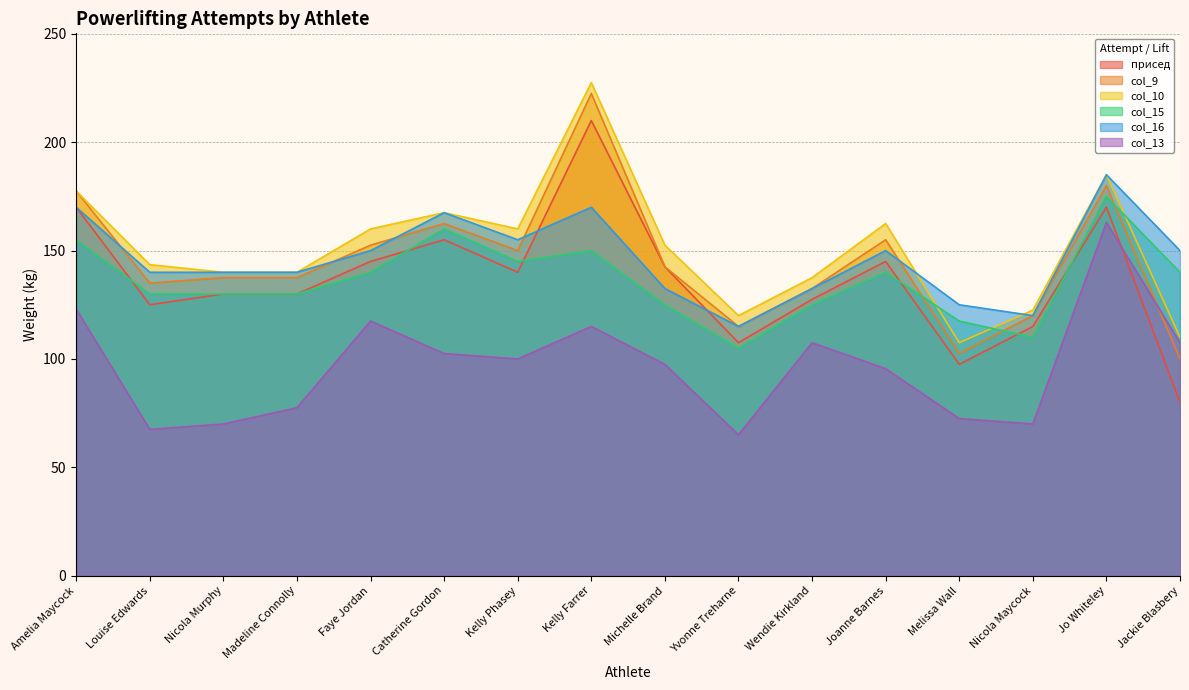

Where do col_13 and col_9 first cross each other?

Jo Whiteley and Jackie Blasbery